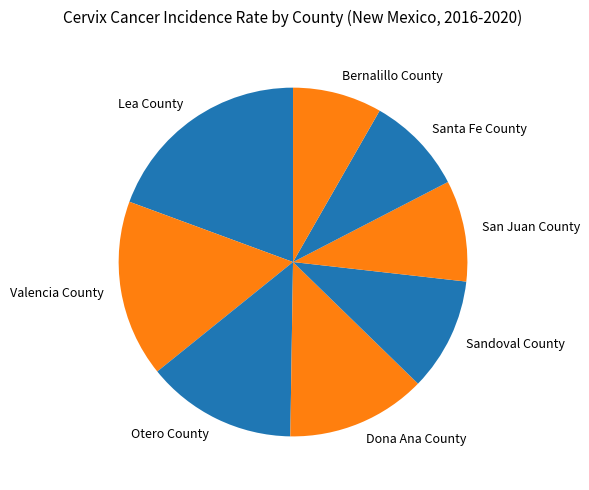

Is Dona Ana County the majority of the pie?

No